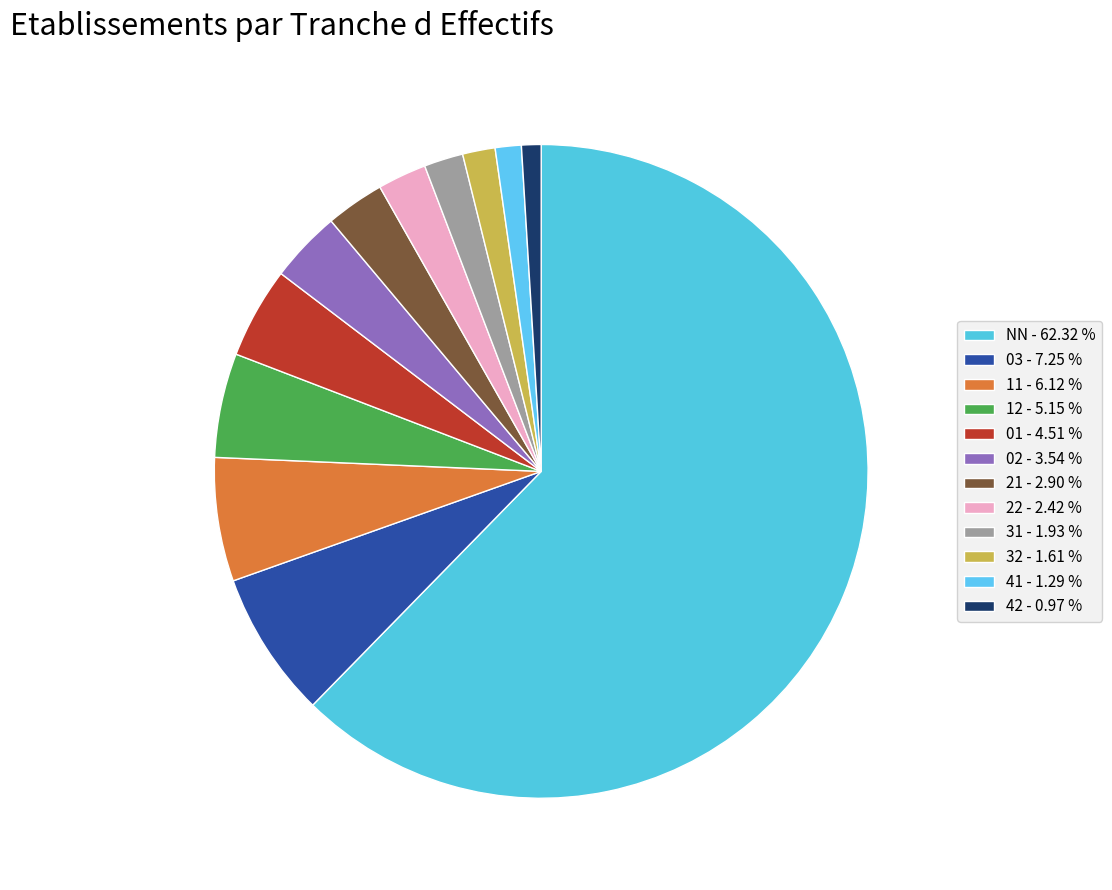

What is the ratio of the value at 01 to the value at 11?

0.7